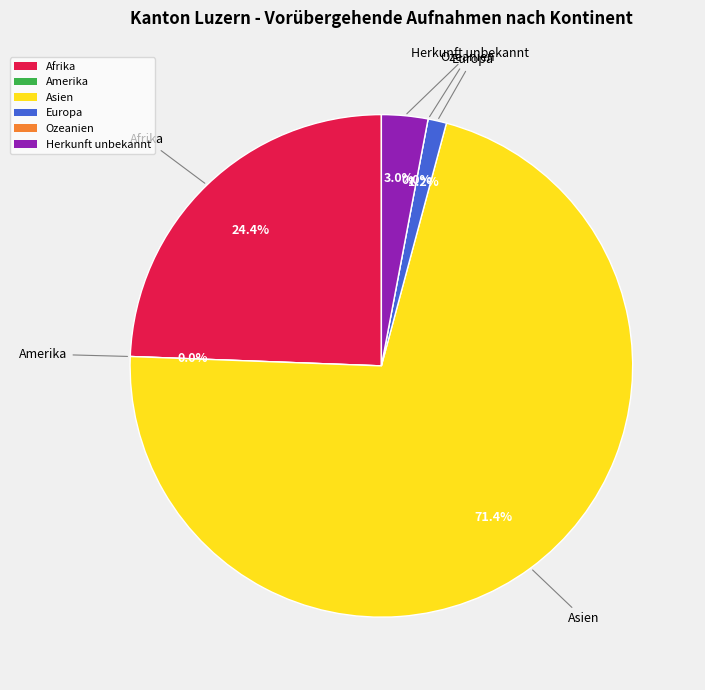

To the nearest percent, what percentage of the pie is Afrika?

24%